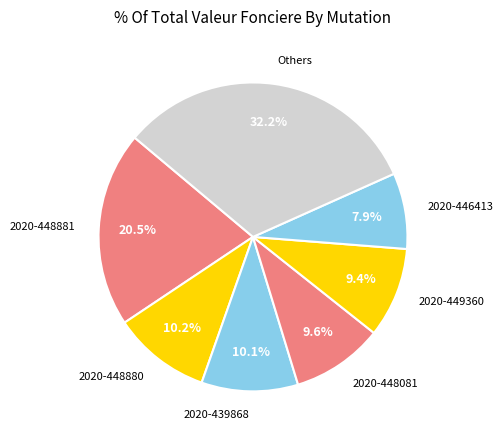

What is the ratio of the value at 2020-449360 to the value at 2020-448880?

0.9